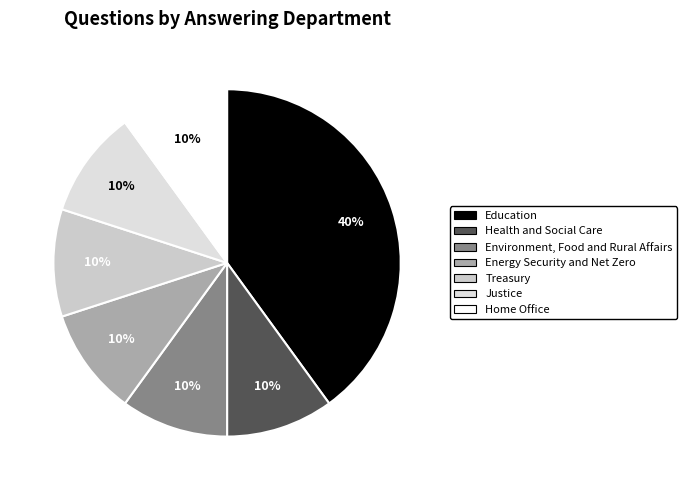

To the nearest percent, what percentage of the pie is Education?

40%